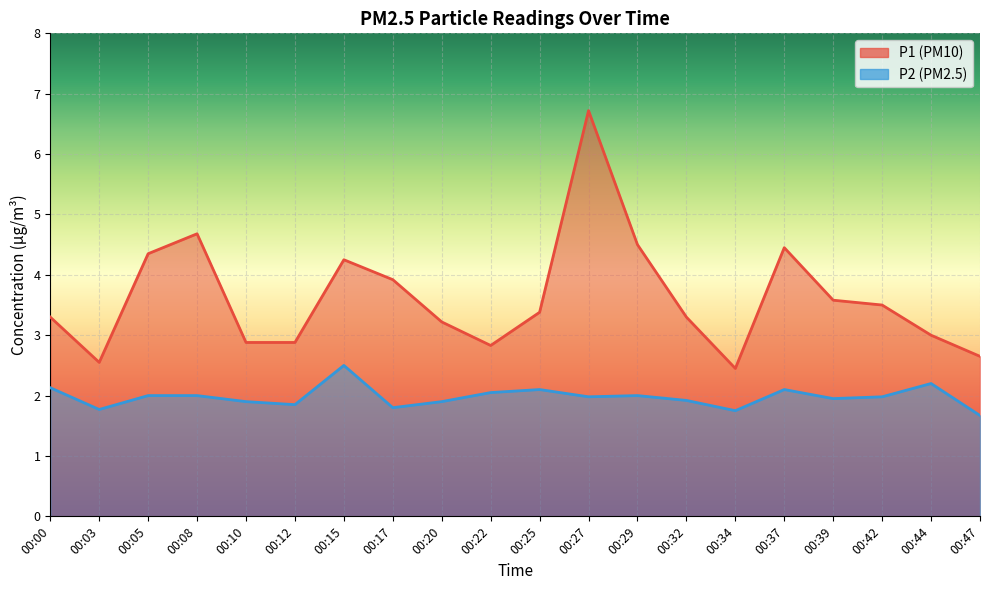

Which category has the lowest value across all series?

00:47